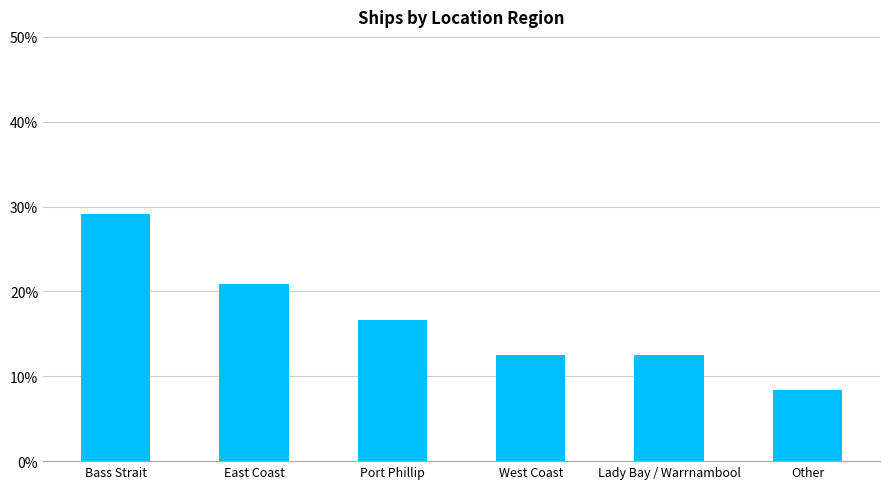

Reading left to right, transcribe all the data shown in this chart.

0.3	0.2	0.2	0.1	0.1	0.1